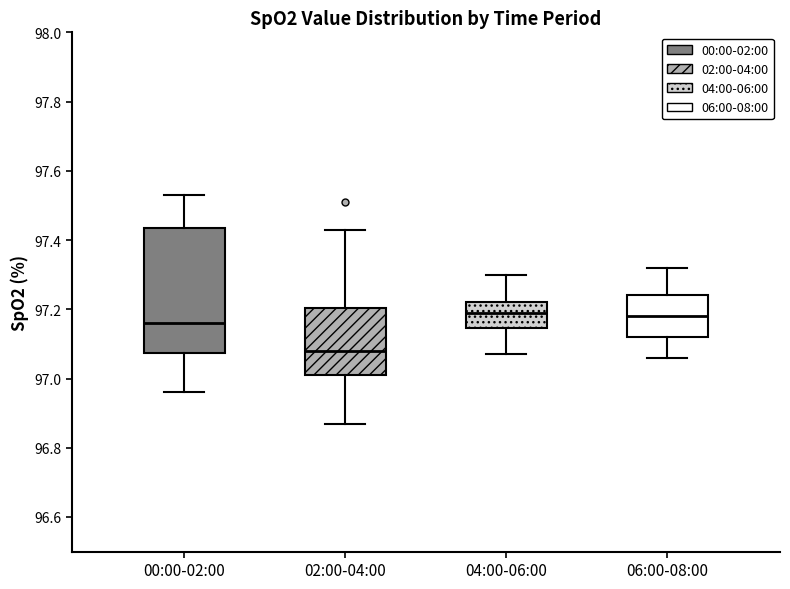

Where is the lower edge of the box for 00:00-02:00 on the y-axis? The values are not printed on the chart, so give them approximately, as read against the axis.

97.08